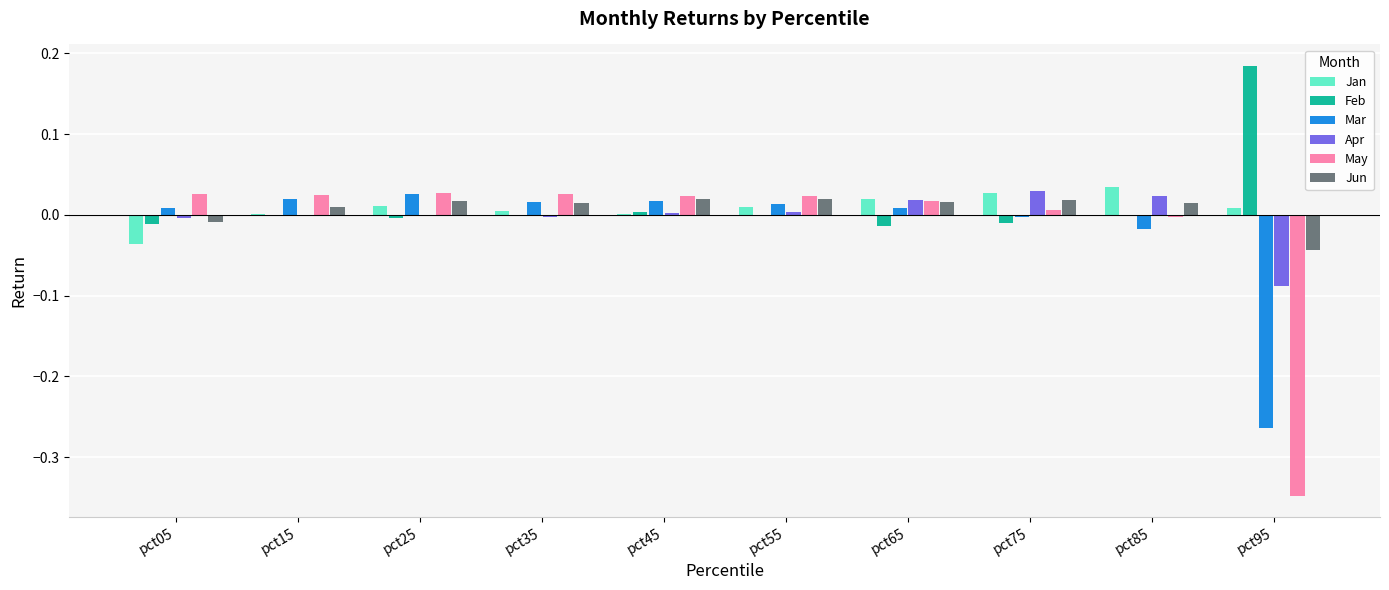

True or false: Mar has a value of -0.0 at pct75.

True